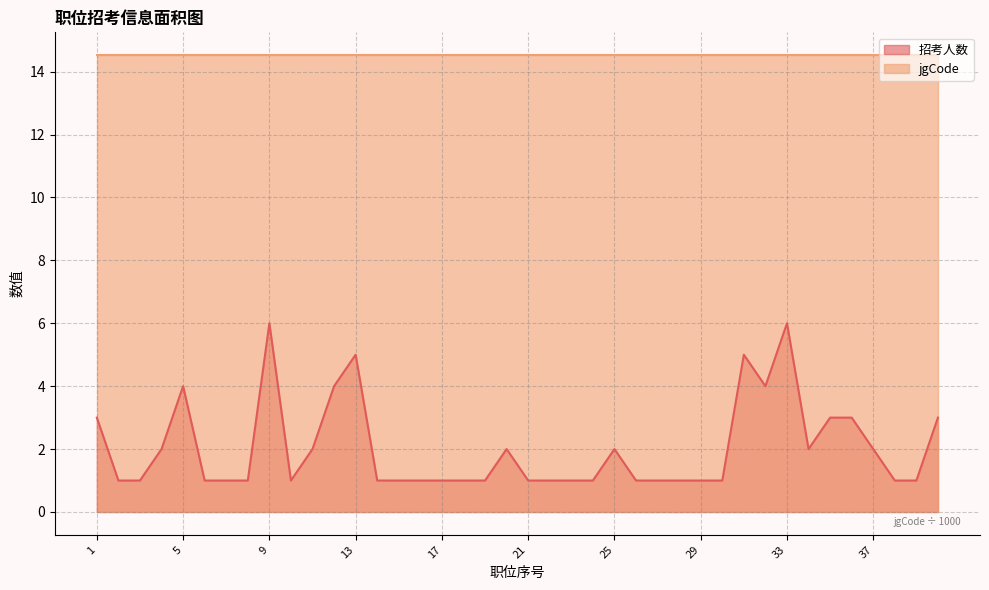

How many points are lower than both their immediate neighbors (excluding endpoints)?

3